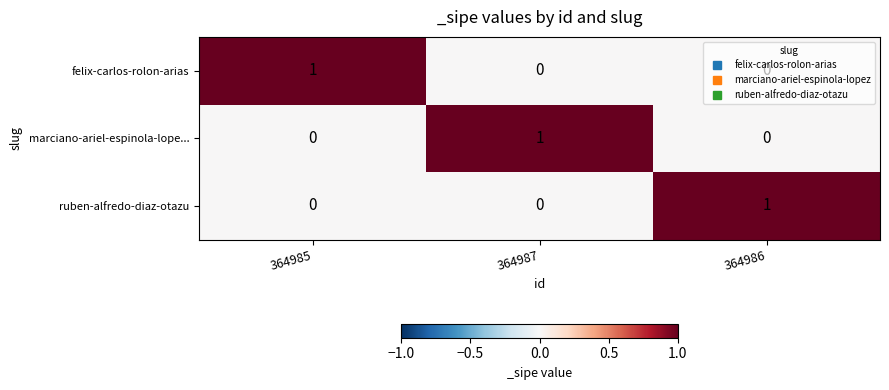

At how many categories does at least one series exceed 0?

3